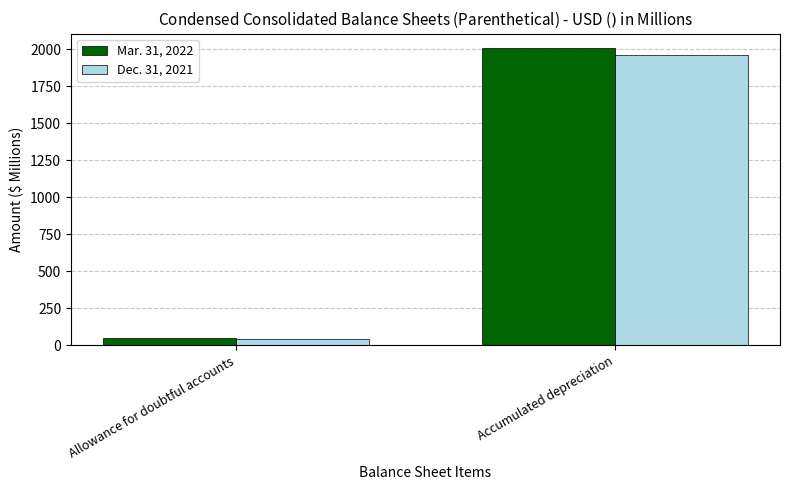

At which label is Dec. 31, 2021 closest to 1002?

Allowance for doubtful accounts